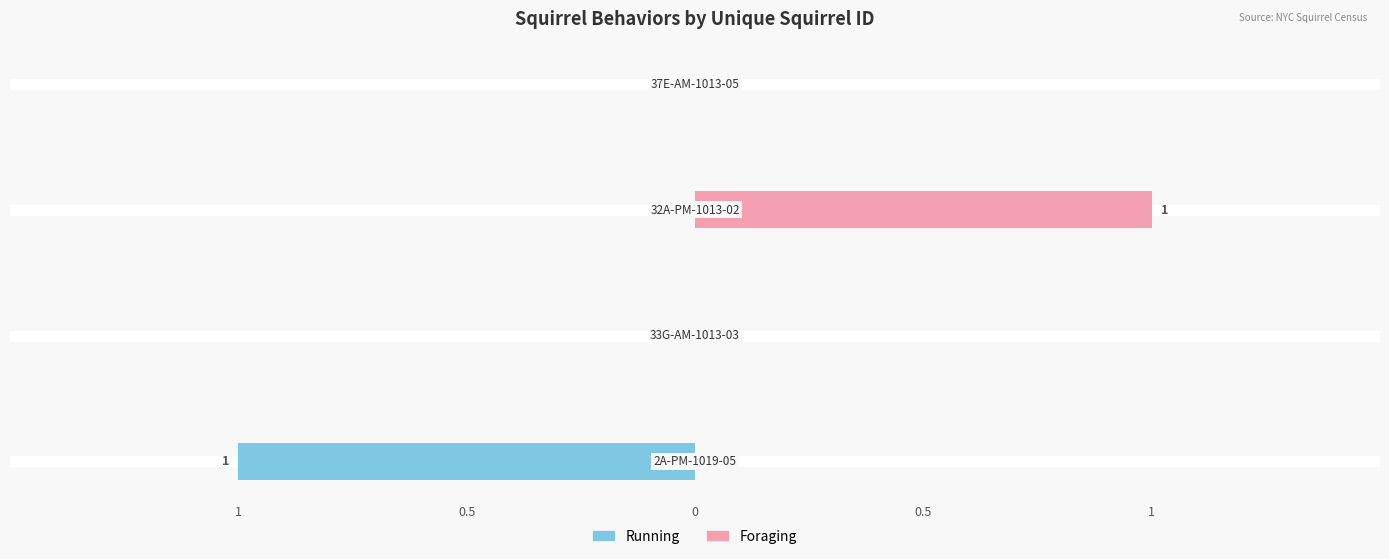

List the series in order of their peak value, highest first.

Foraging, Running